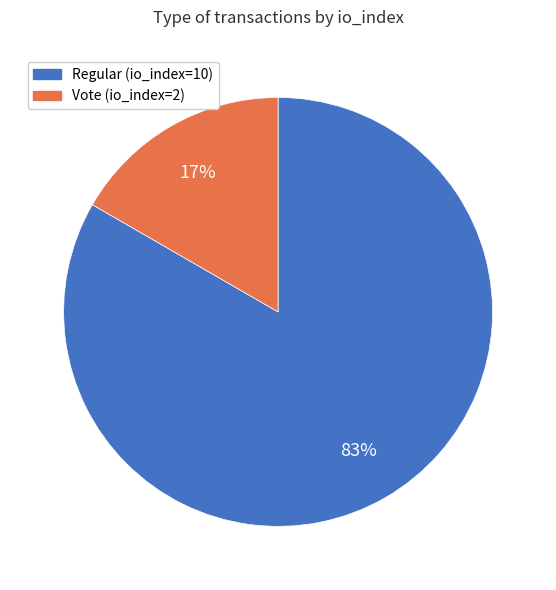

How many slices are in this pie chart?

2